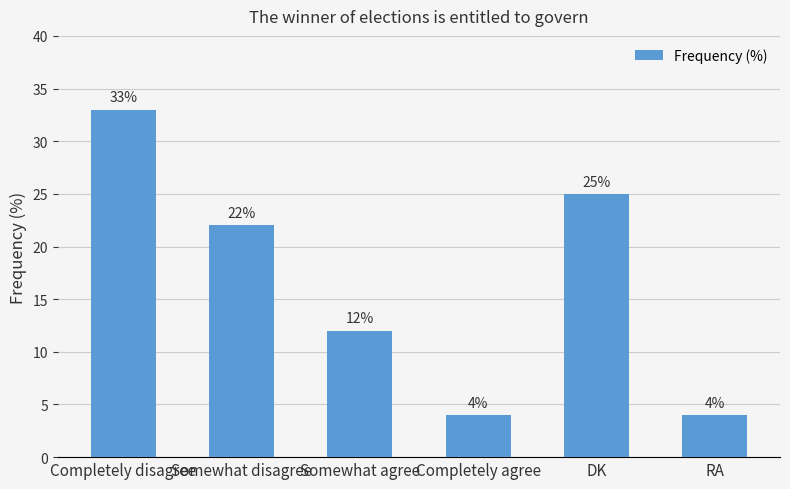

What is the change in value from Completely disagree to RA?

-29